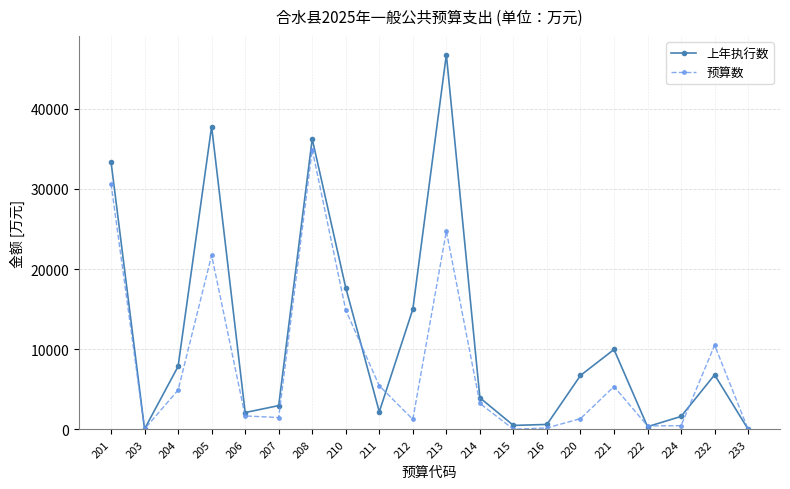

The 预算数 series shows 4901 at 204. True or false?

True